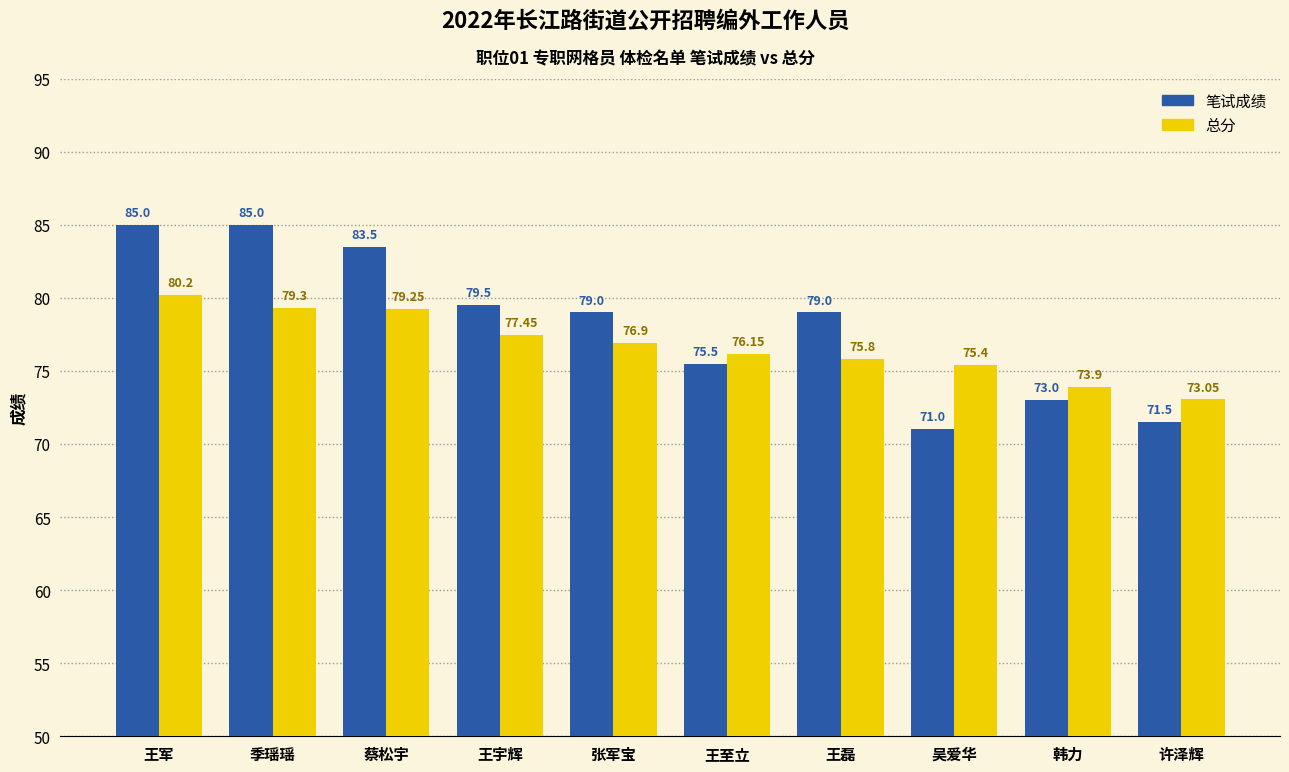

At how many categories does at least one series exceed 72?

10